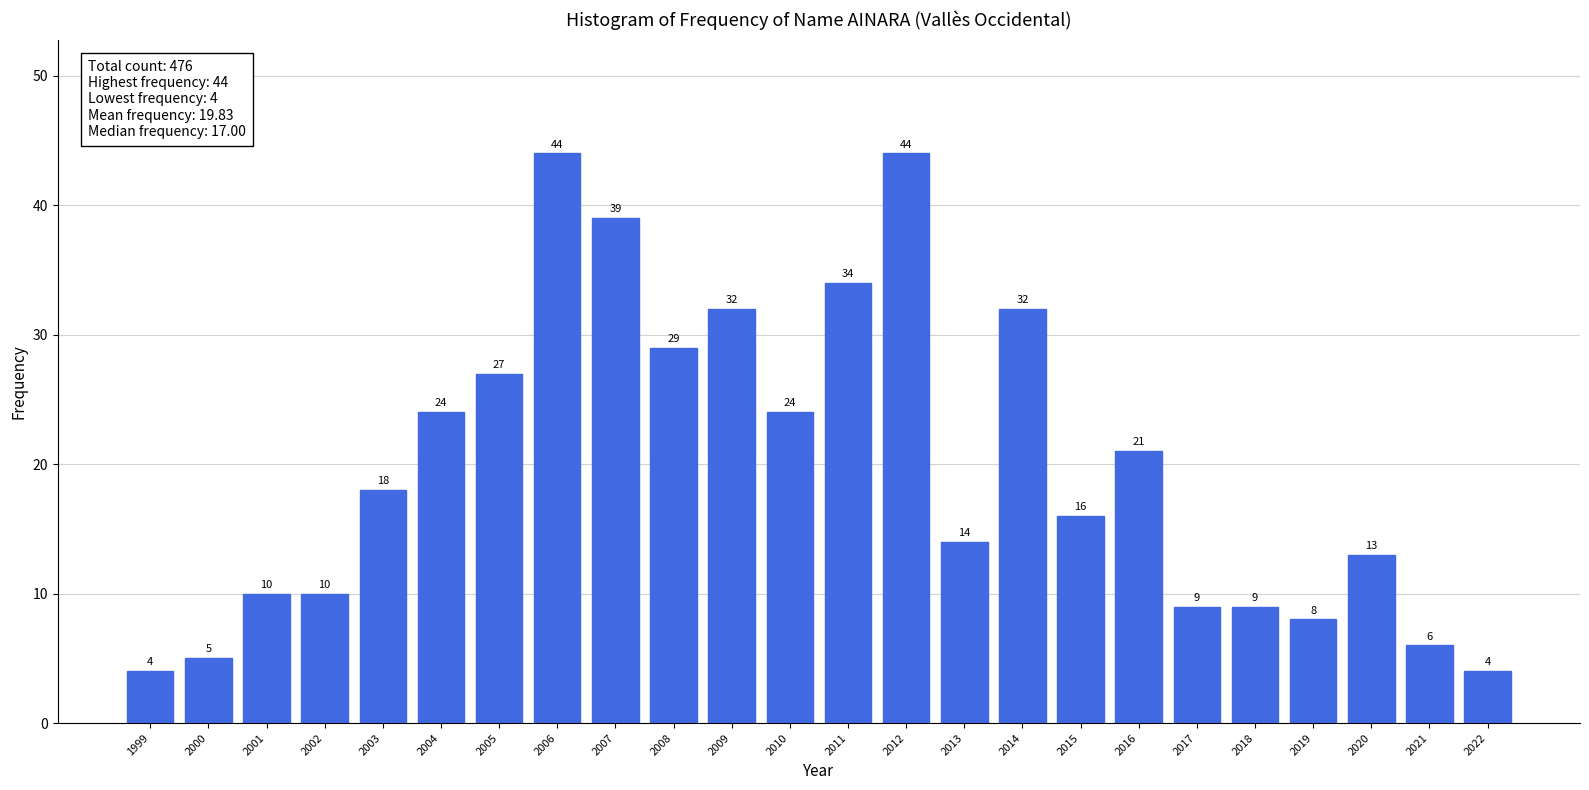

Reading left to right, list all the values displayed in this chart.

4	5	10	10	18	24	27	44	39	29	32	24	34	44	14	32	16	21	9	9	8	13	6	4